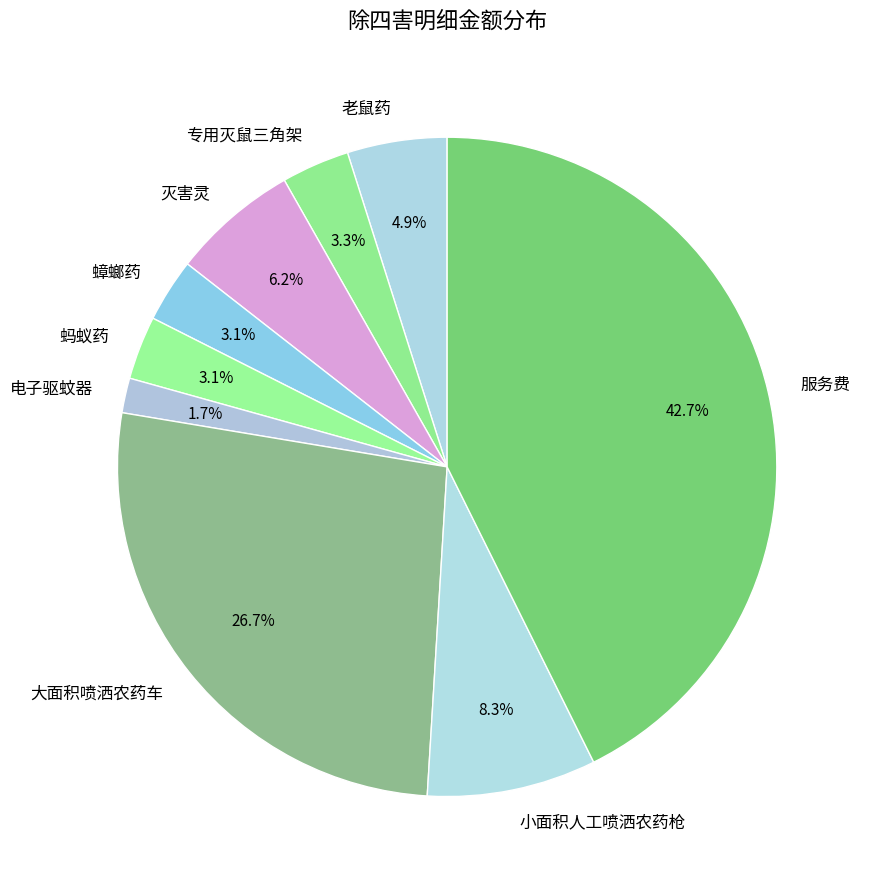

Does 灭害灵 account for over 50% of the chart?

No